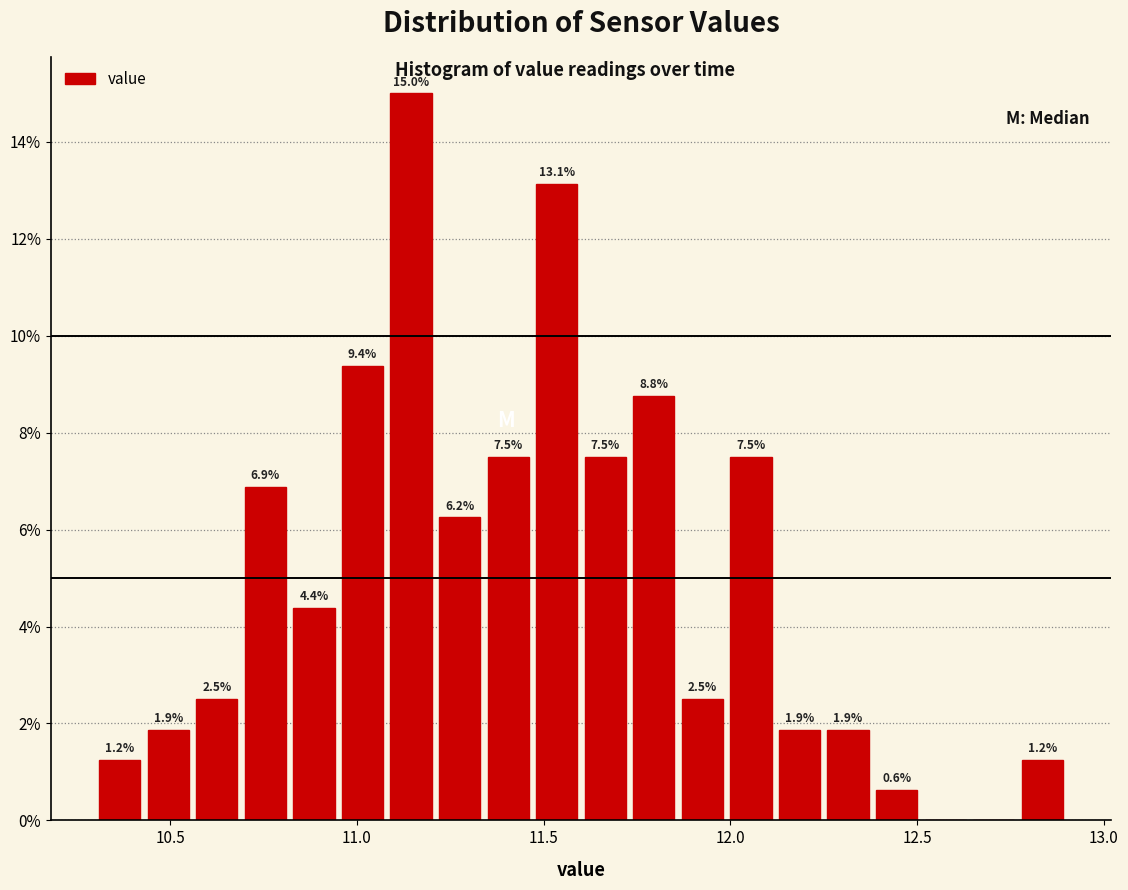

Around what value on the x-axis is the tallest bar? Give the approximate position of its centre, as read against the axis.

11.15